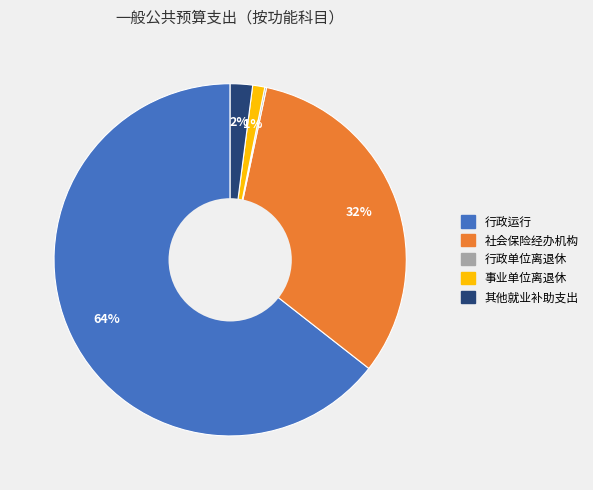

Is there any slice that represents more than half of the pie?

Yes